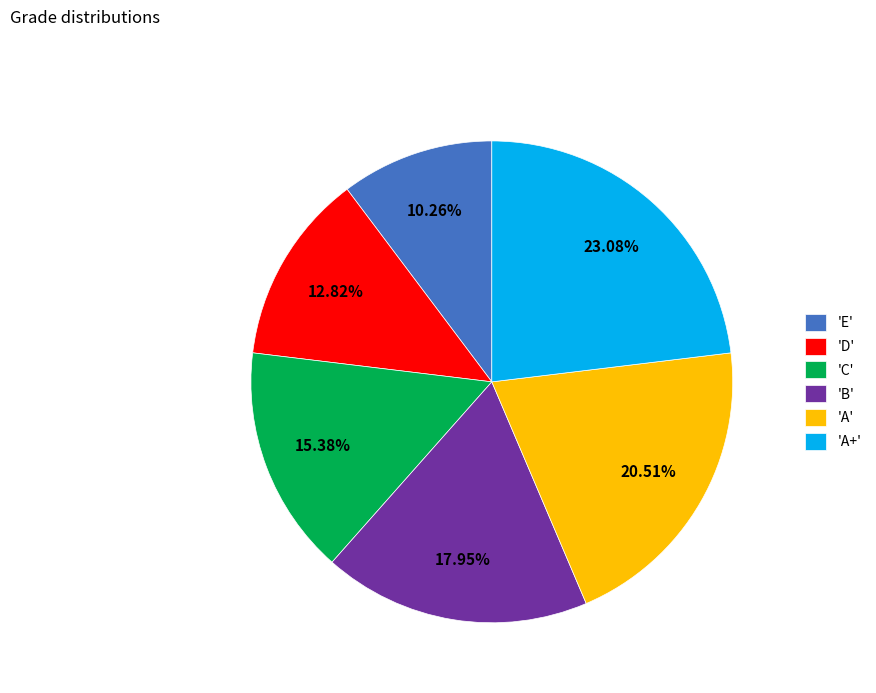

Which category has the biggest portion of the pie?

'A+'